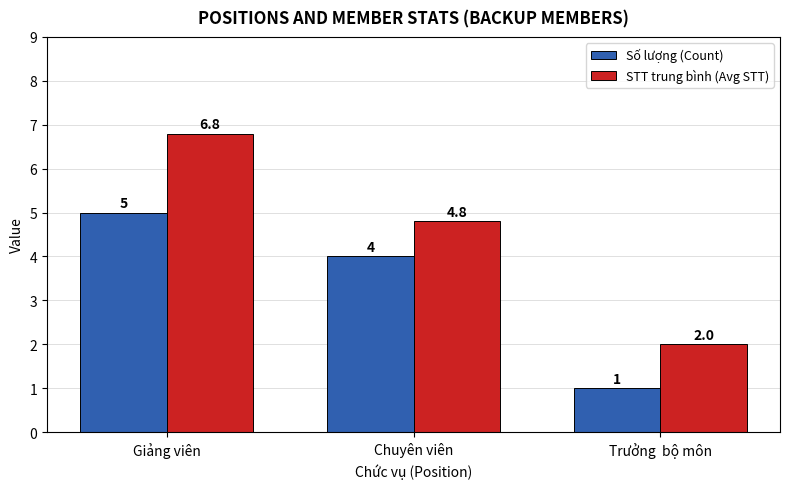

Between Giảng viên and Chuyên viên, which series saw the biggest shift?

STT trung bình (Avg STT)